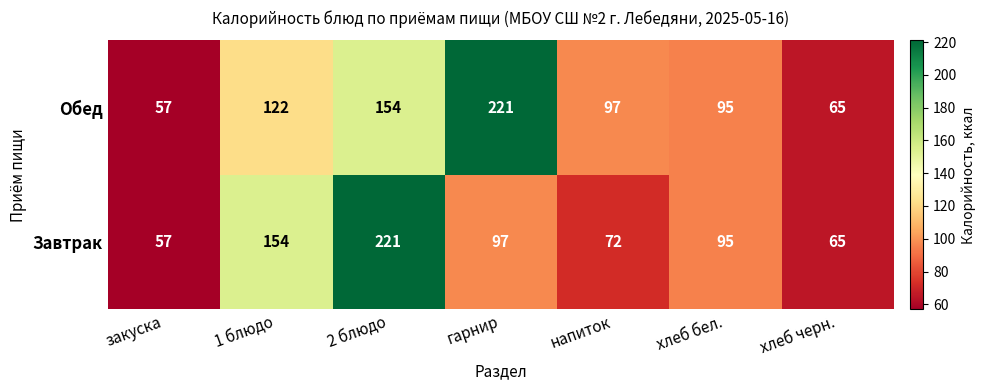

What is the difference between the Обед values at 2 блюдо and 1 блюдо?

32